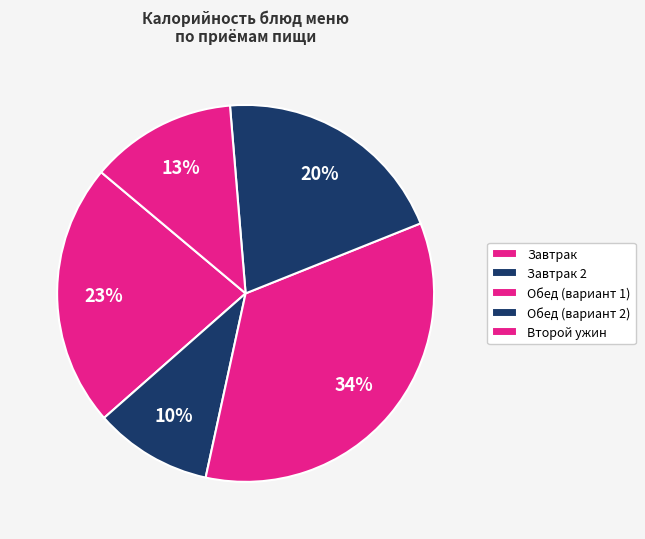

How many segments does this pie chart have?

5